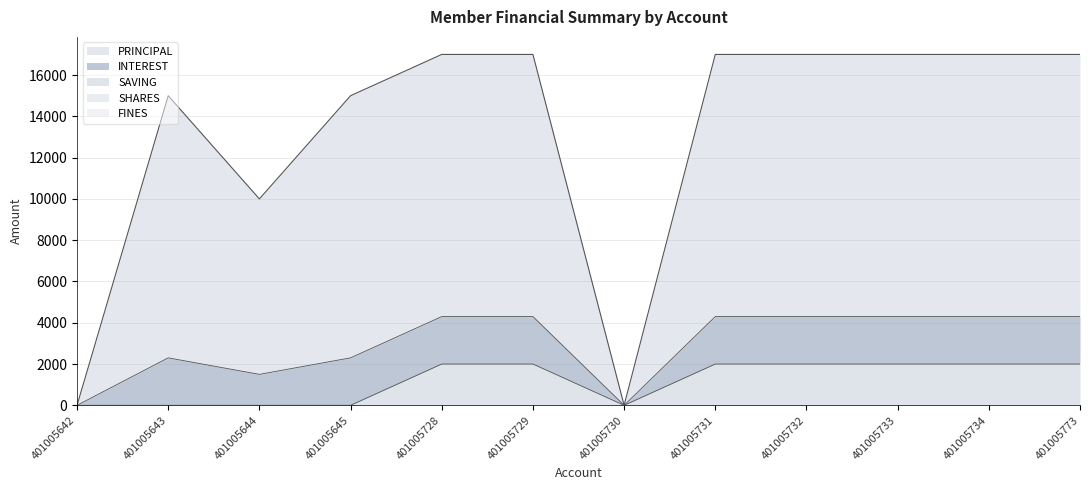

What is the difference between the highest and lowest values at 401005644?

8500